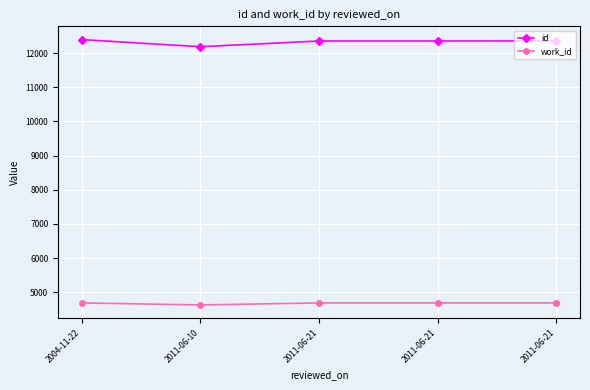

Which has a higher value, 2011-06-21 or 2011-06-10?

2011-06-21